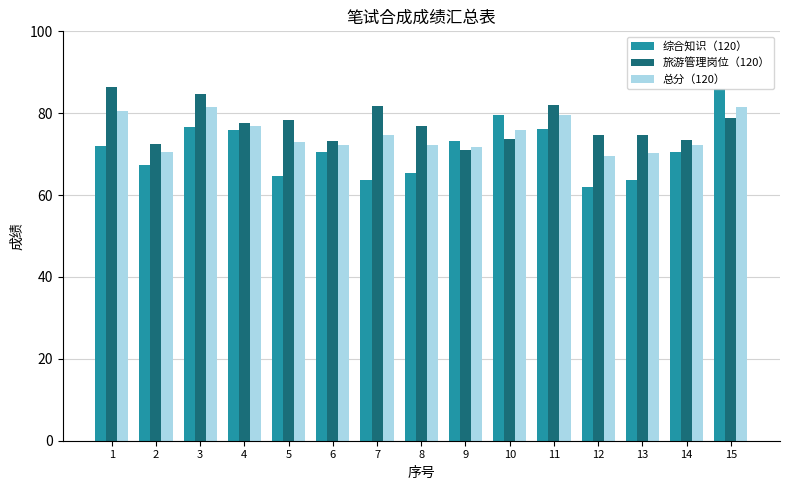

What is the highest value of the 总分（120） series?

81.6